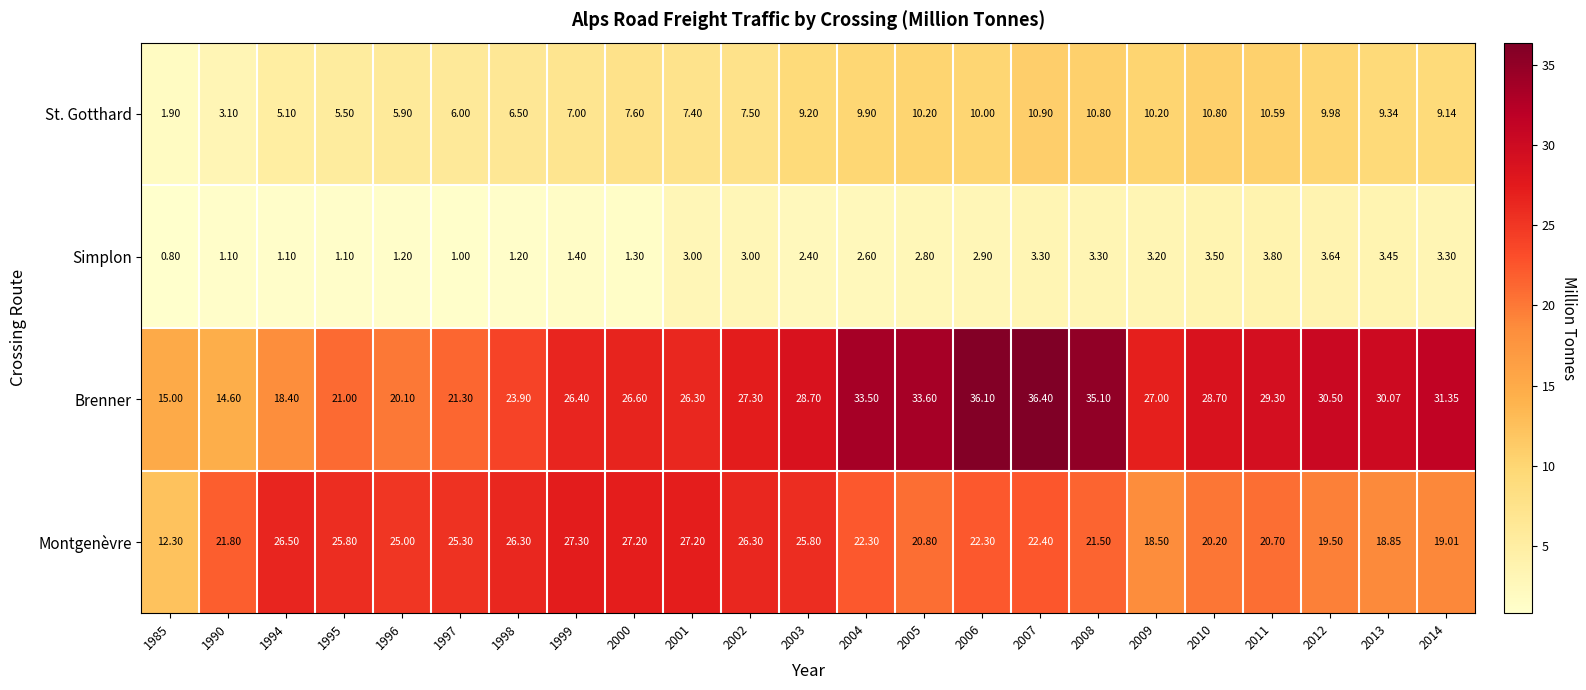

List the series in order of their overall mean, highest first.

Brenner, Montgenèvre, St. Gotthard, Simplon